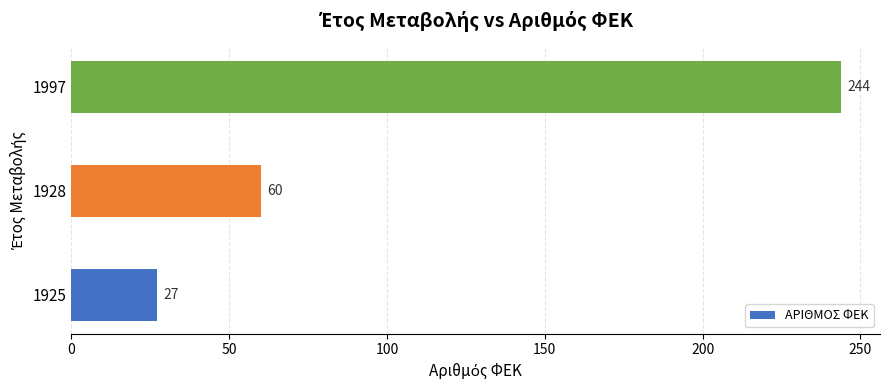

Reading bottom to top, list all the values displayed in this chart.

27	60	244